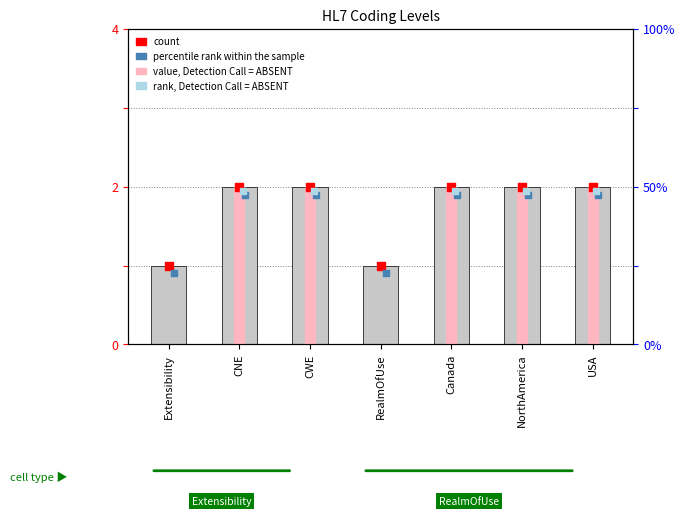

Between CNE and Canada, which is larger?

CNE